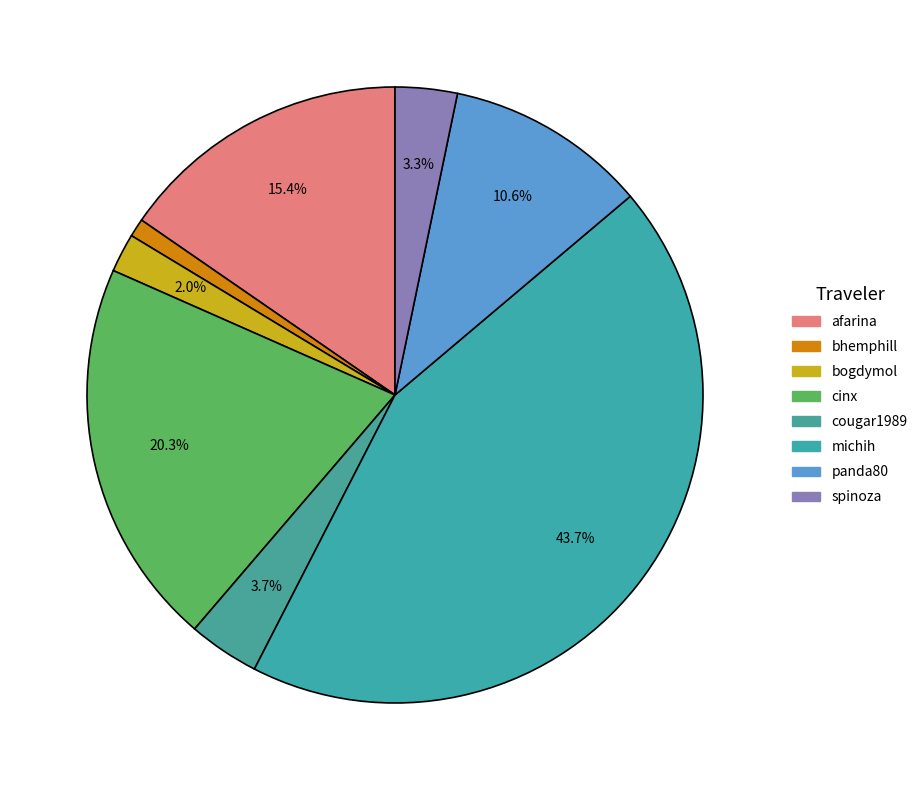

Is spinoza the majority of the pie?

No